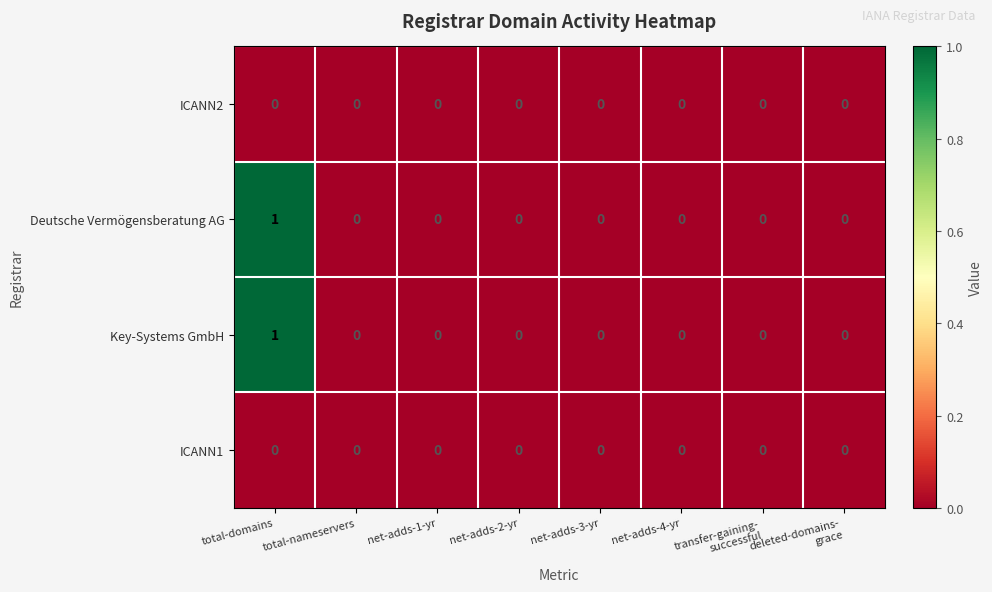

The value of Key-Systems GmbH at total-domains is 2. True or false?

False